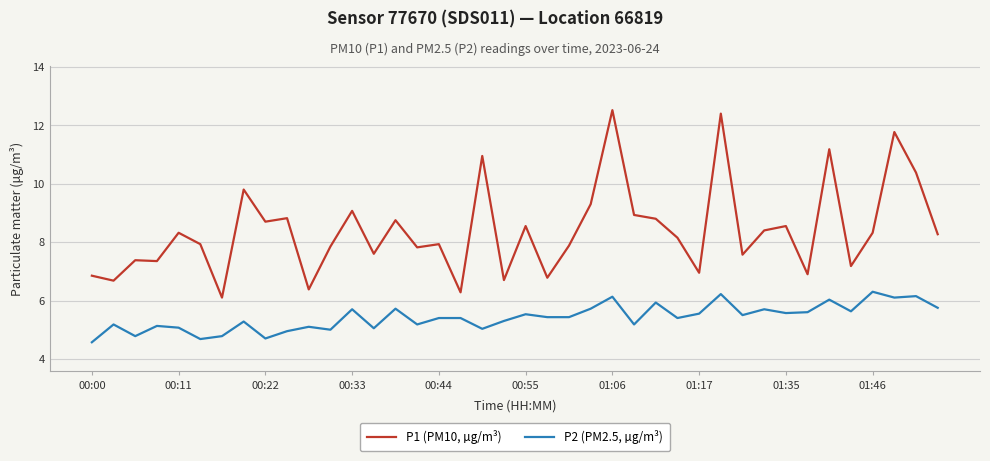

What is the lowest value of the P1 (PM10, µg/m³) series?

6.1